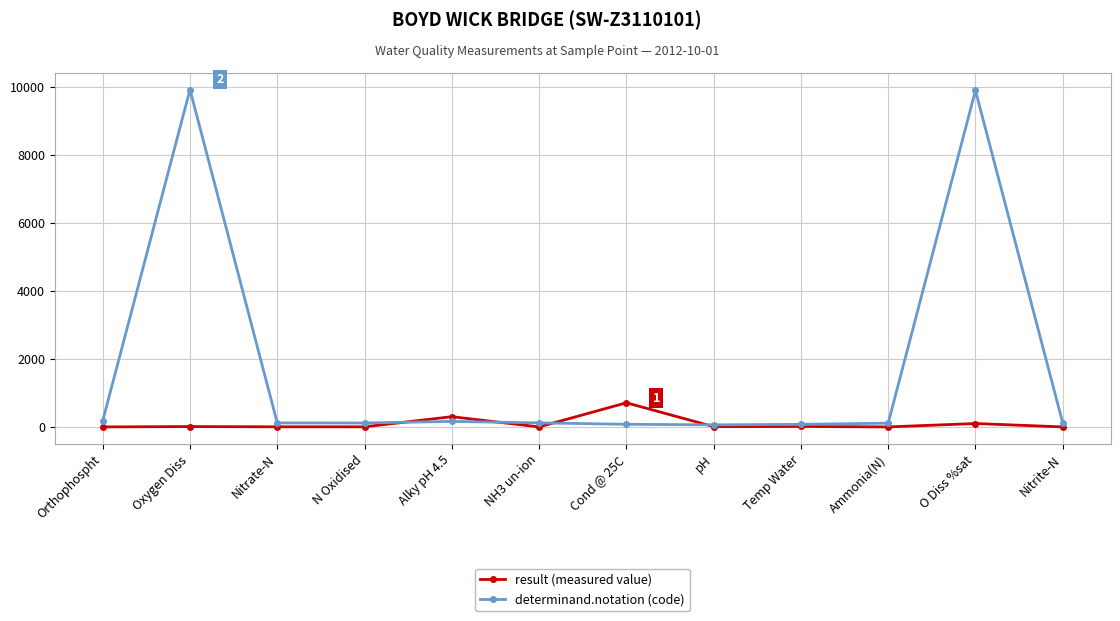

True or false: determinand.notation (code) has more than 1 interior local peaks.

True